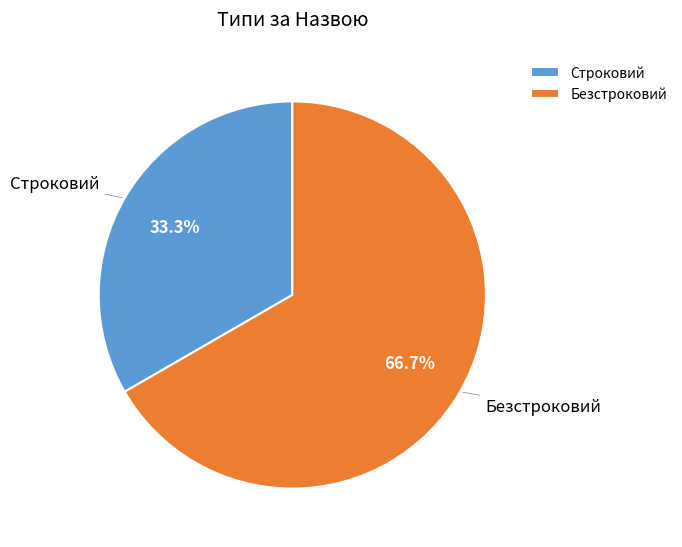

Rank the categories by value from lowest to highest.

Строковий, Безстроковий